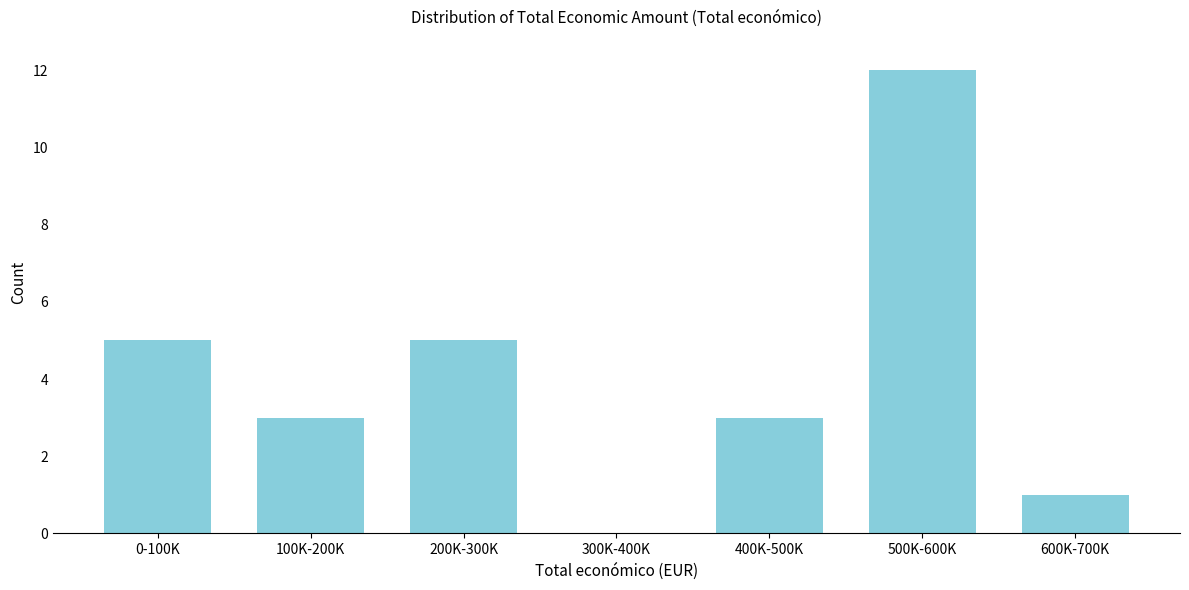

Reading left to right, list all the values displayed in this chart.

0-100K=5	100K-200K=3	200K-300K=5	300K-400K=0	400K-500K=3	500K-600K=12	600K-700K=1